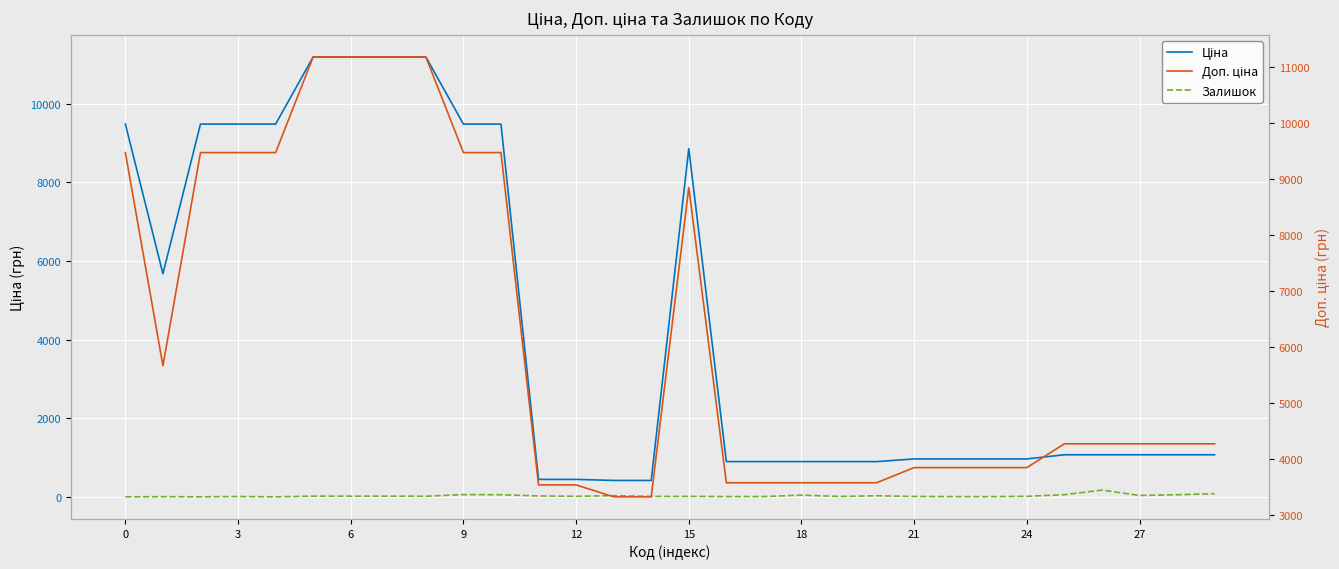

How many data points in Залишок are less than 15?

15